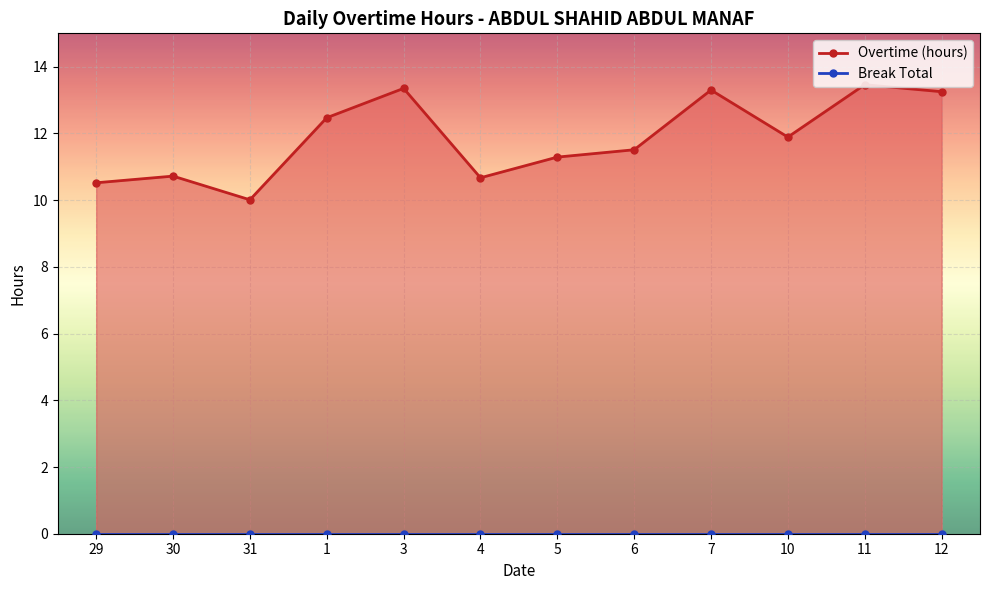

What is the maximum value shown in the chart?

13.5